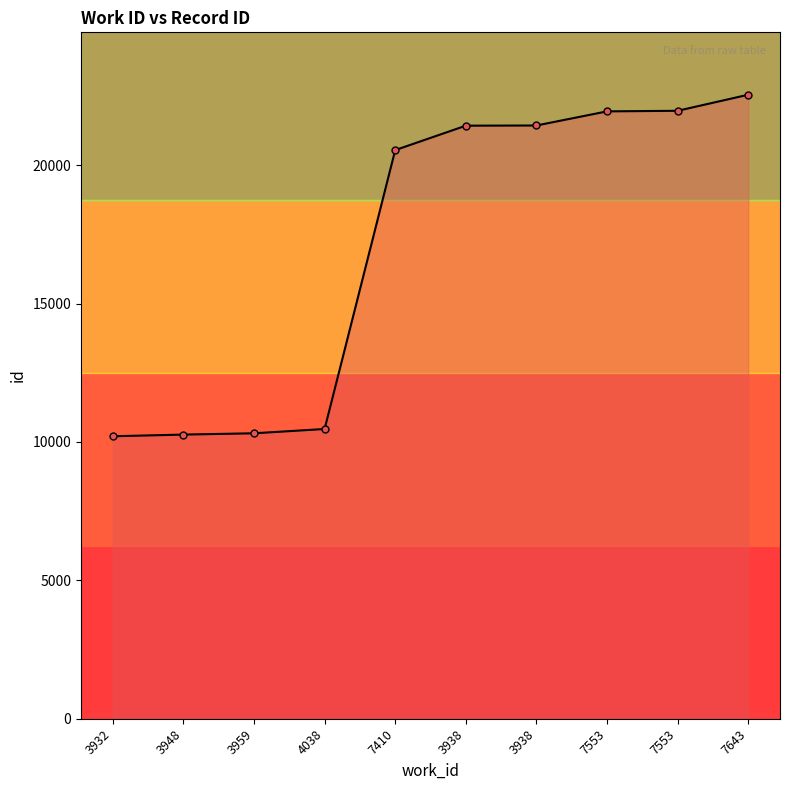

Is this an area chart (filled region under the line)?

Yes